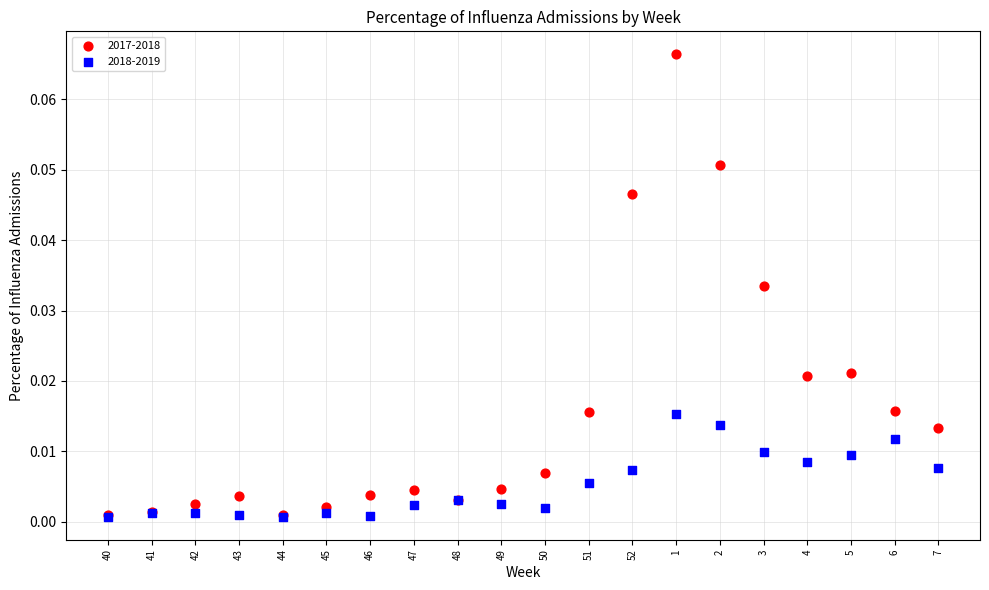

What are all the series names shown in the legend?

2017-2018, 2018-2019